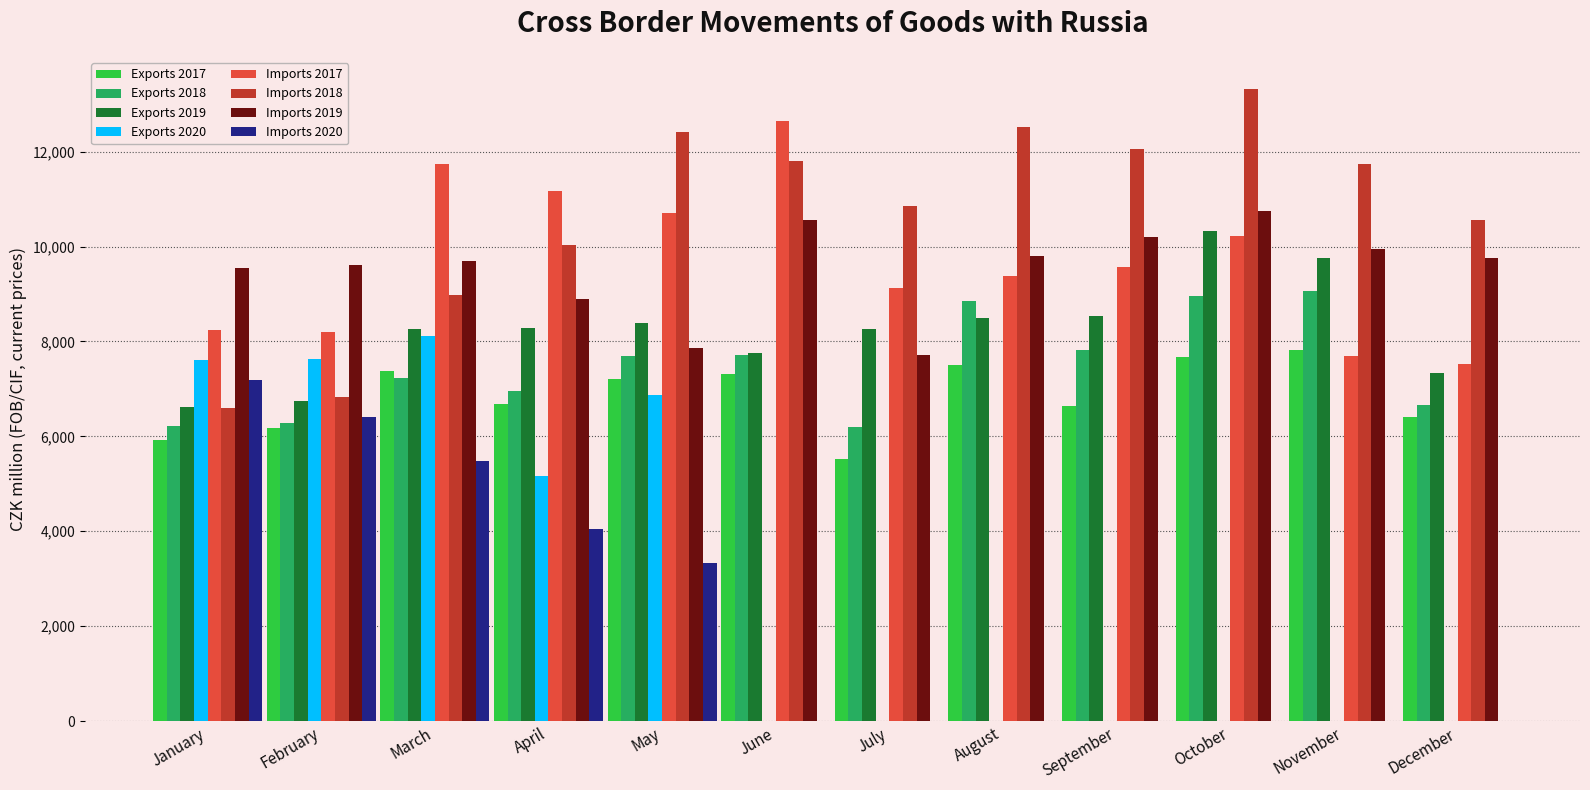

At which label does Imports 2020 reach its peak?

January